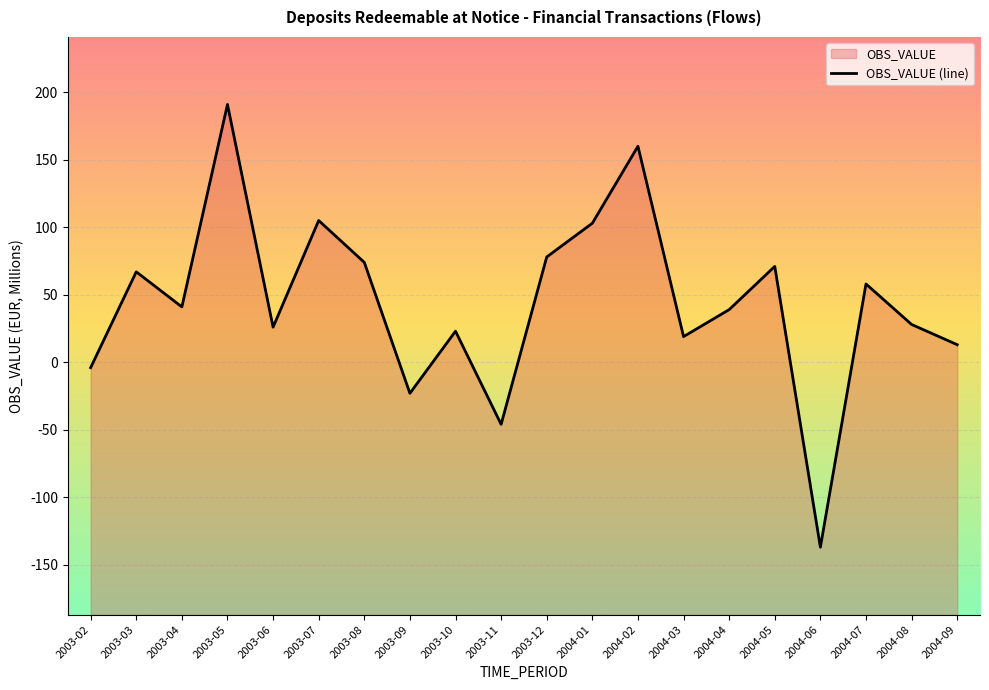

Does the chart display data point markers on the line(s)?

No